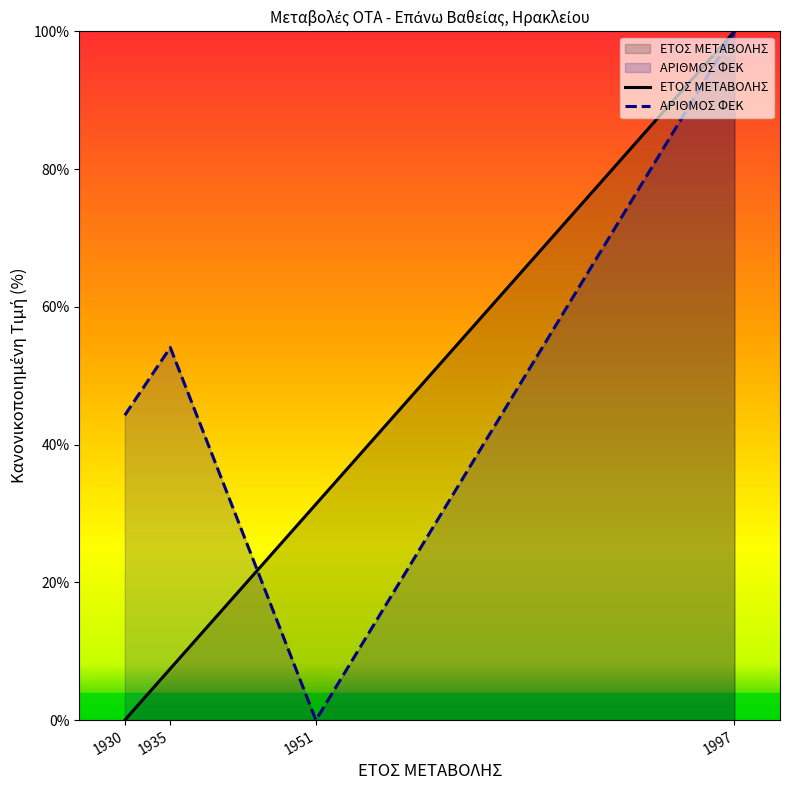

Which series has the largest total across all categories?

ΑΡΙΘΜΟΣ ΦΕΚ